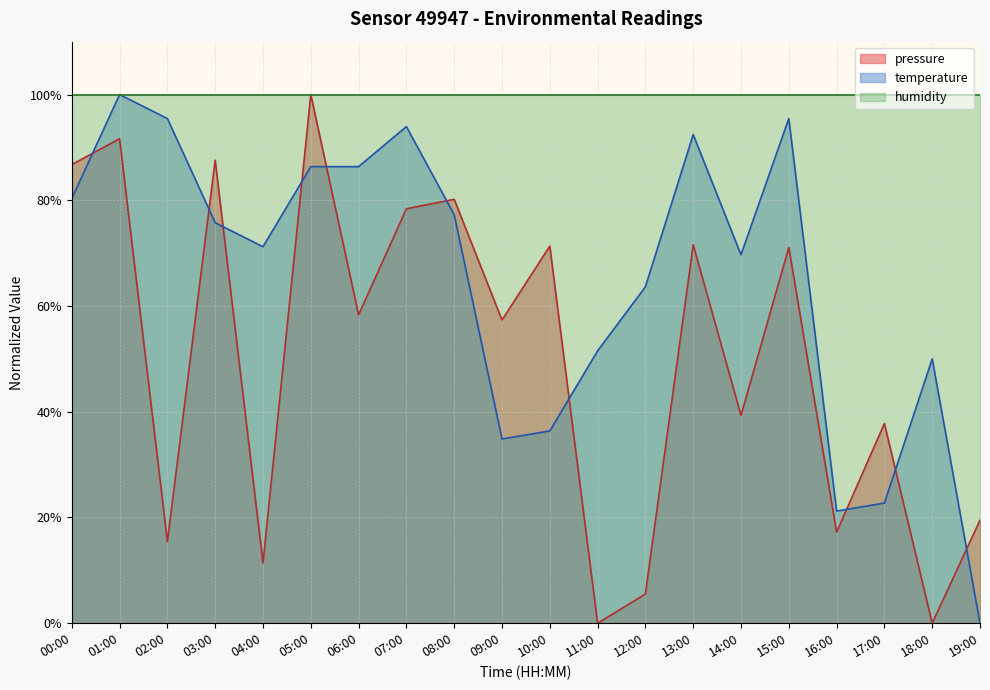

Which category has the highest value in the temperature series?

01:00